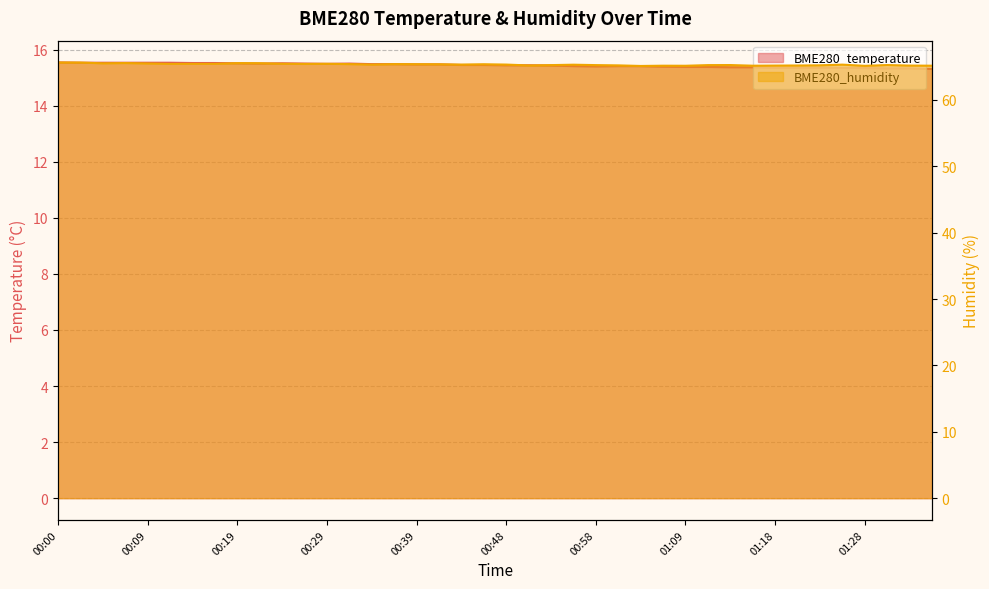

True or false: BME280_humidity and BME280_temperature cross at least once.

False